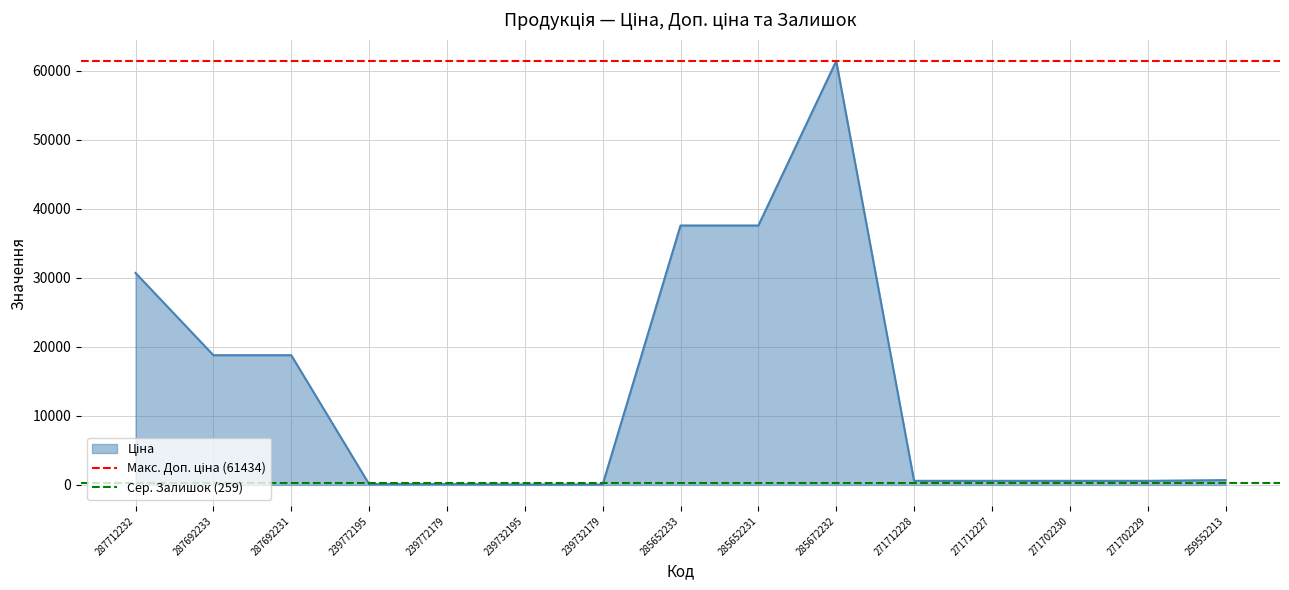

At which category is the sum across all series the highest?

287712232